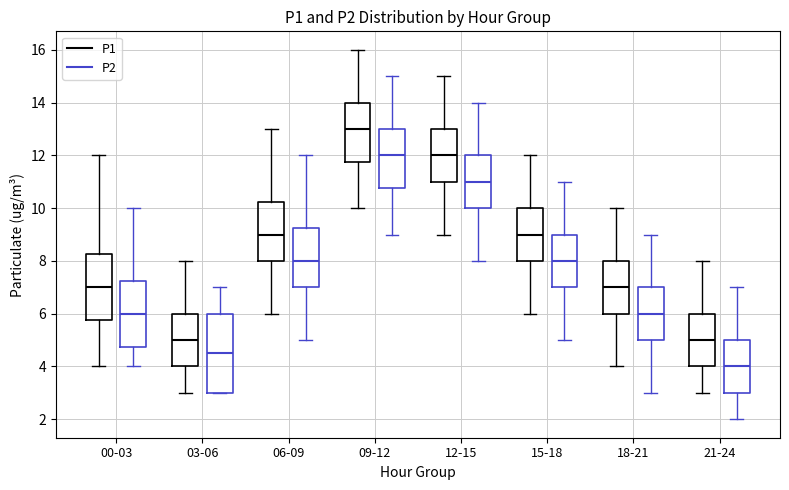

Which box is the tallest, from its lower edge to its upper edge?

03-06 (P2)